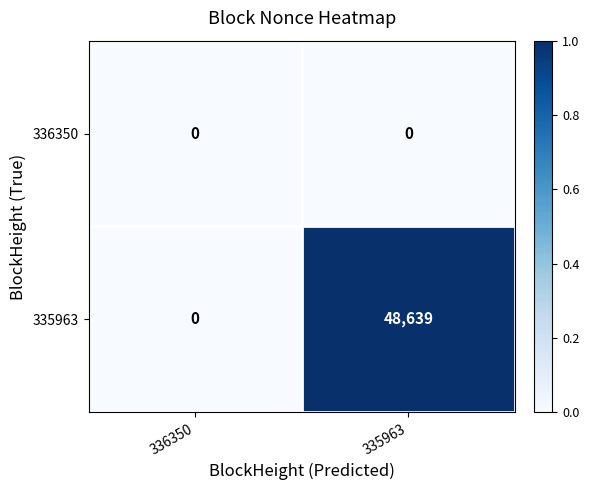

Rank the series by their average value, from lowest to highest.

336350, 335963